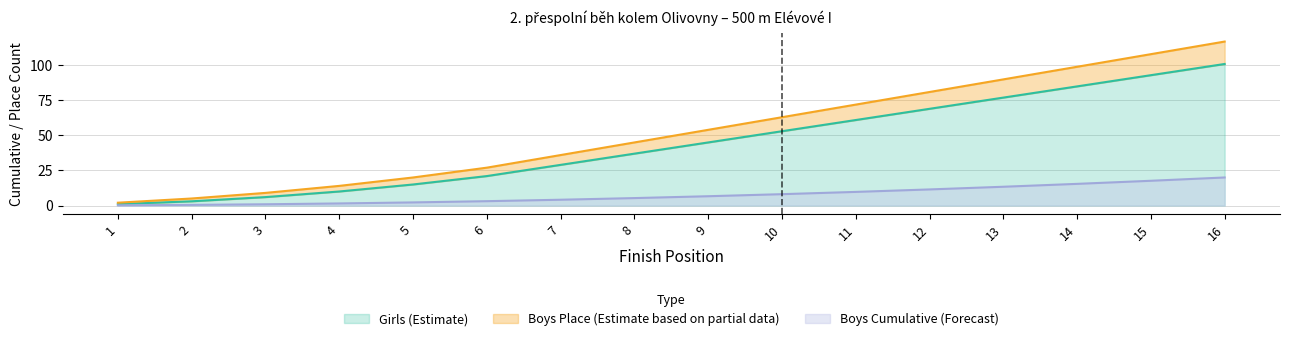

The Girls (Estimate) series shows 2.6 at 4. True or false?

False